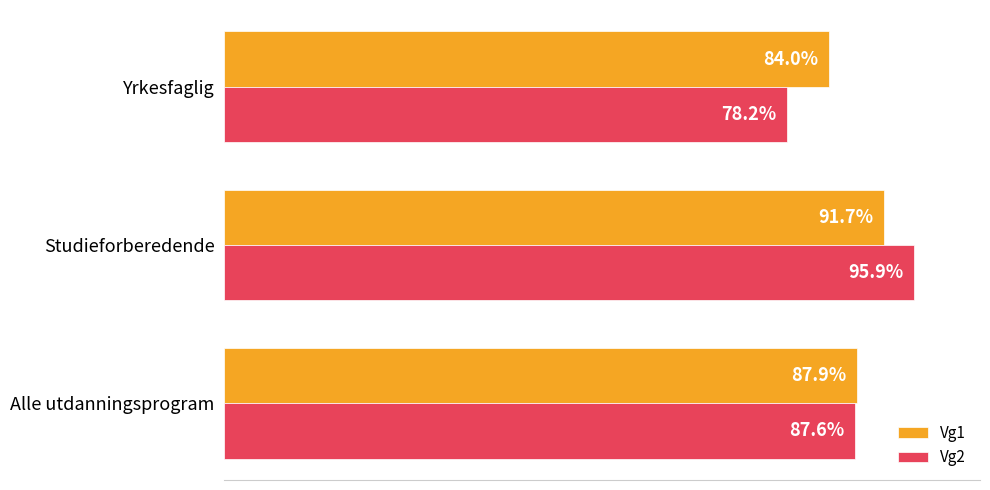

At which category does the chart reach its minimum across all series?

Yrkesfaglig